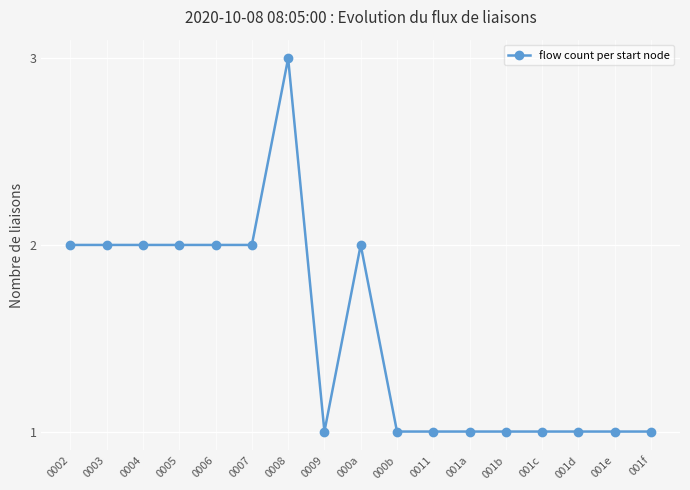

What is the sum of all values?

26